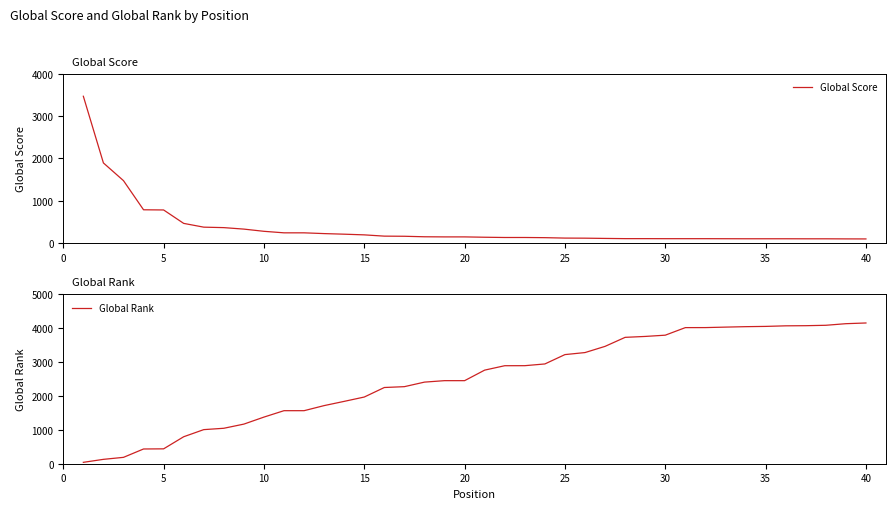

What is the difference between the maximum and second lowest values in the Global Score series?

3367